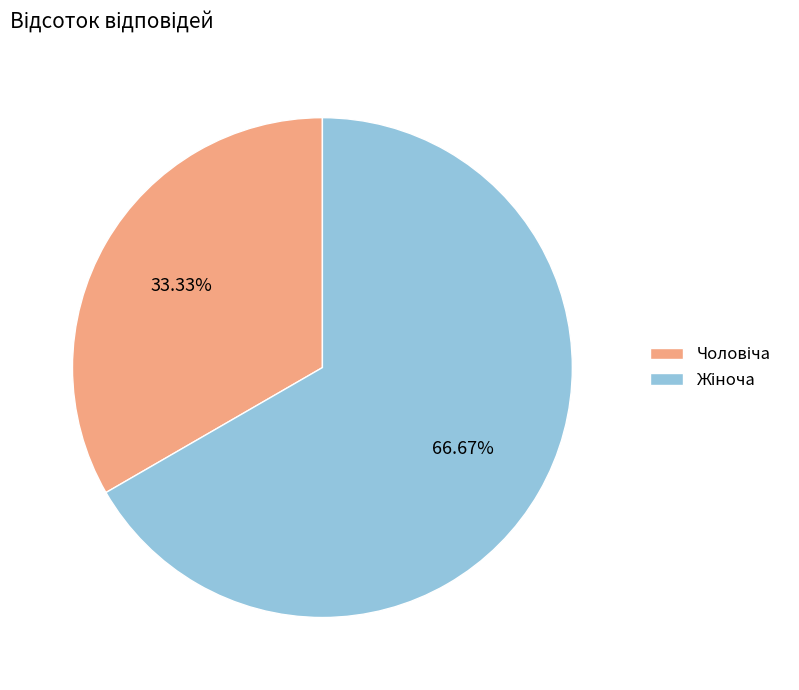

Is there any slice that represents more than half of the pie?

Yes